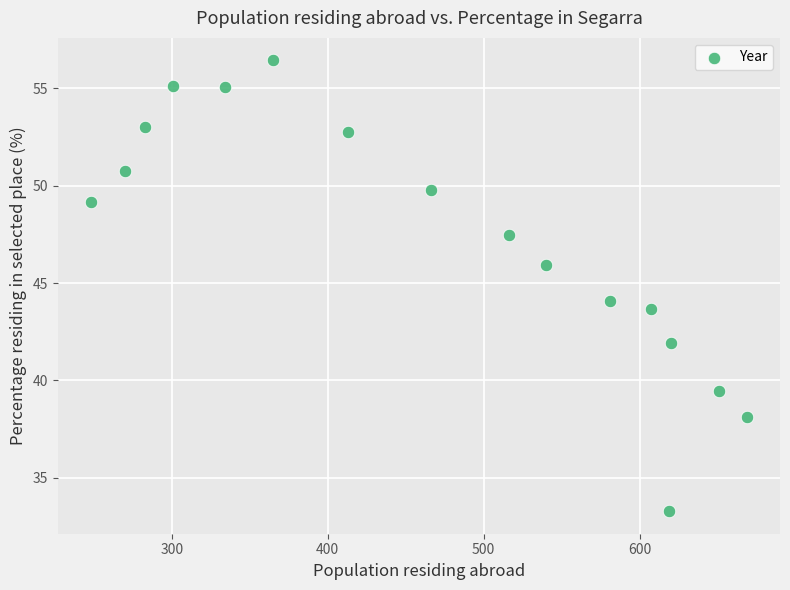

What is the range of Y values (max minus min)?

23.2